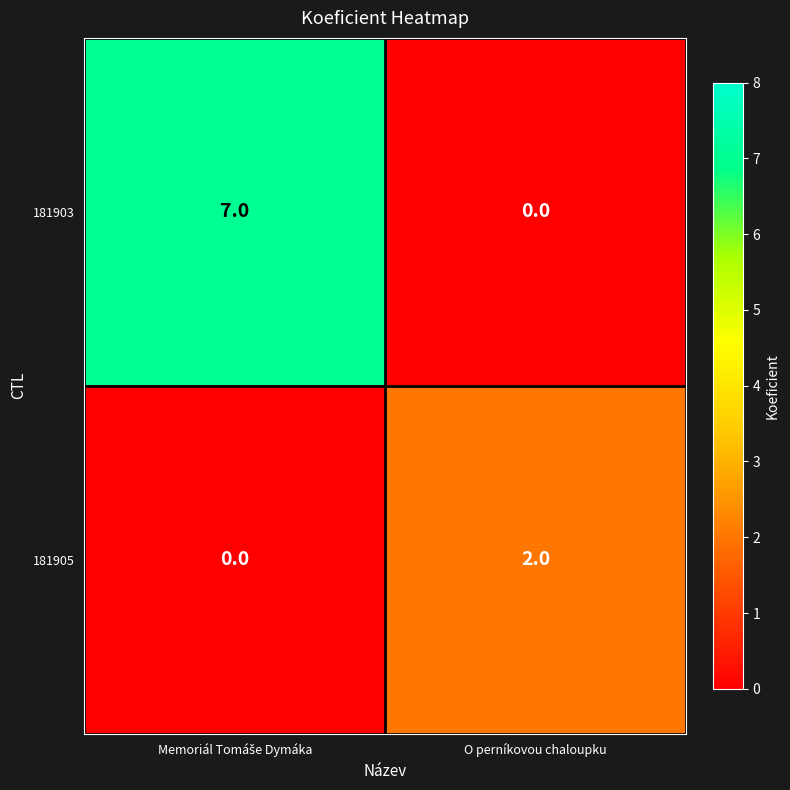

What is the sum of all 181903 values?

7